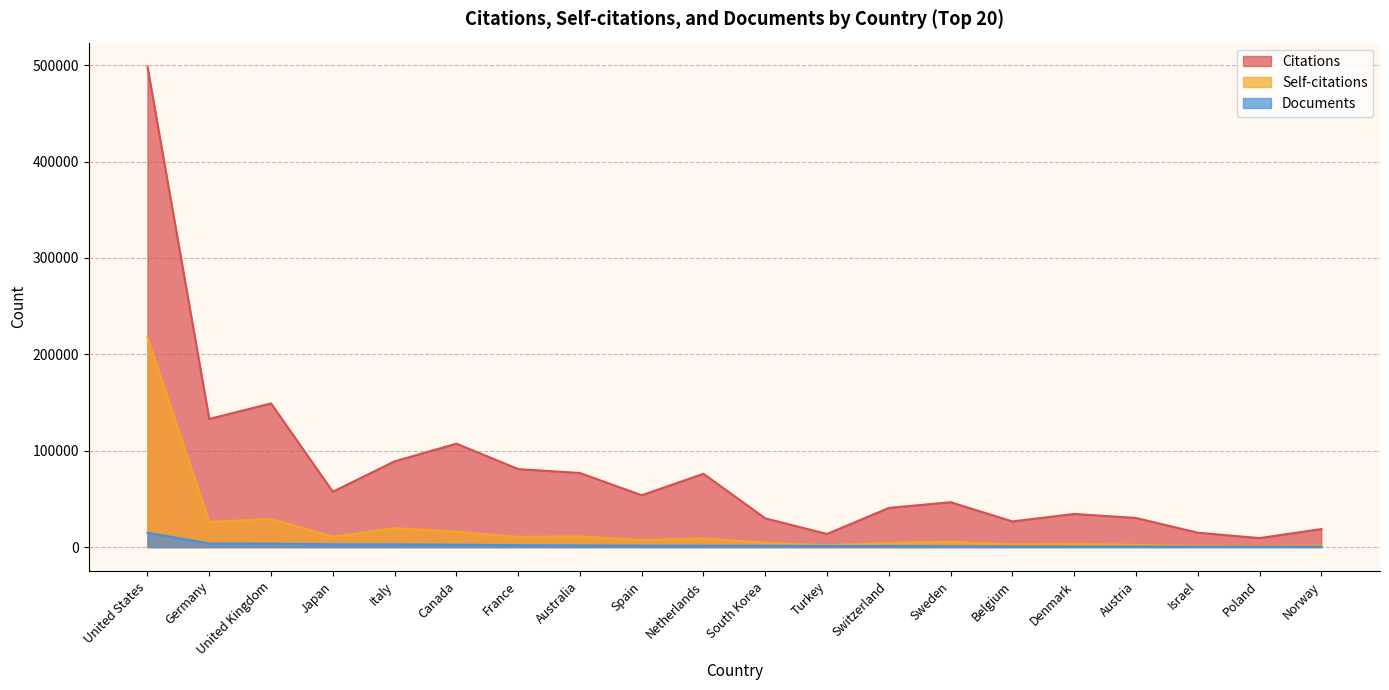

What is the average value of the Citations series?

79329